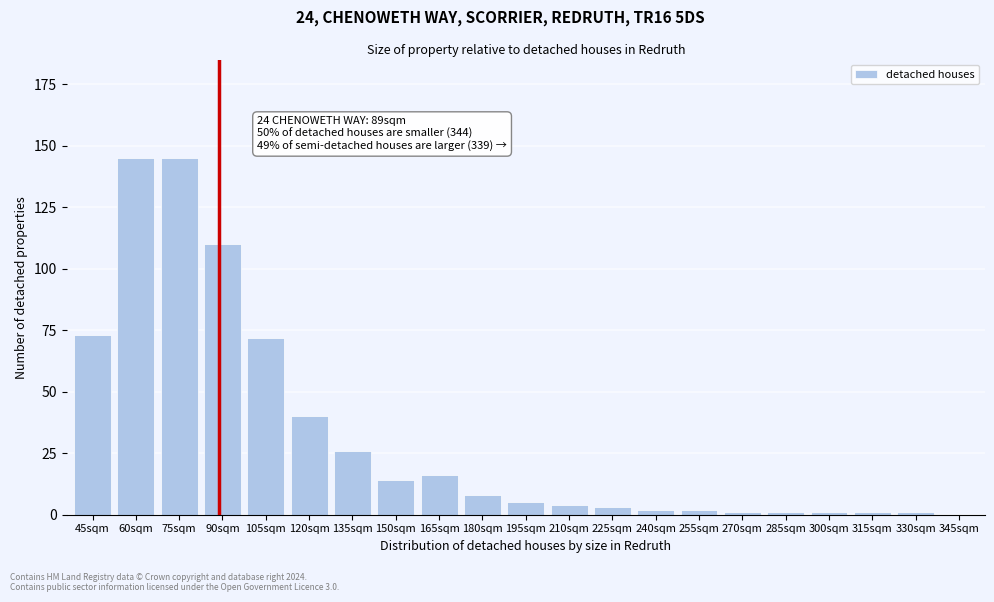

Reading left to right, list all the values displayed in this chart.

45sqm=73	60sqm=145	75sqm=145	90sqm=110	105sqm=72	120sqm=40	135sqm=26	150sqm=14	165sqm=16	180sqm=8	195sqm=5	210sqm=4	225sqm=3	240sqm=2	255sqm=2	270sqm=1	285sqm=1	300sqm=1	315sqm=1	330sqm=1	345sqm=0